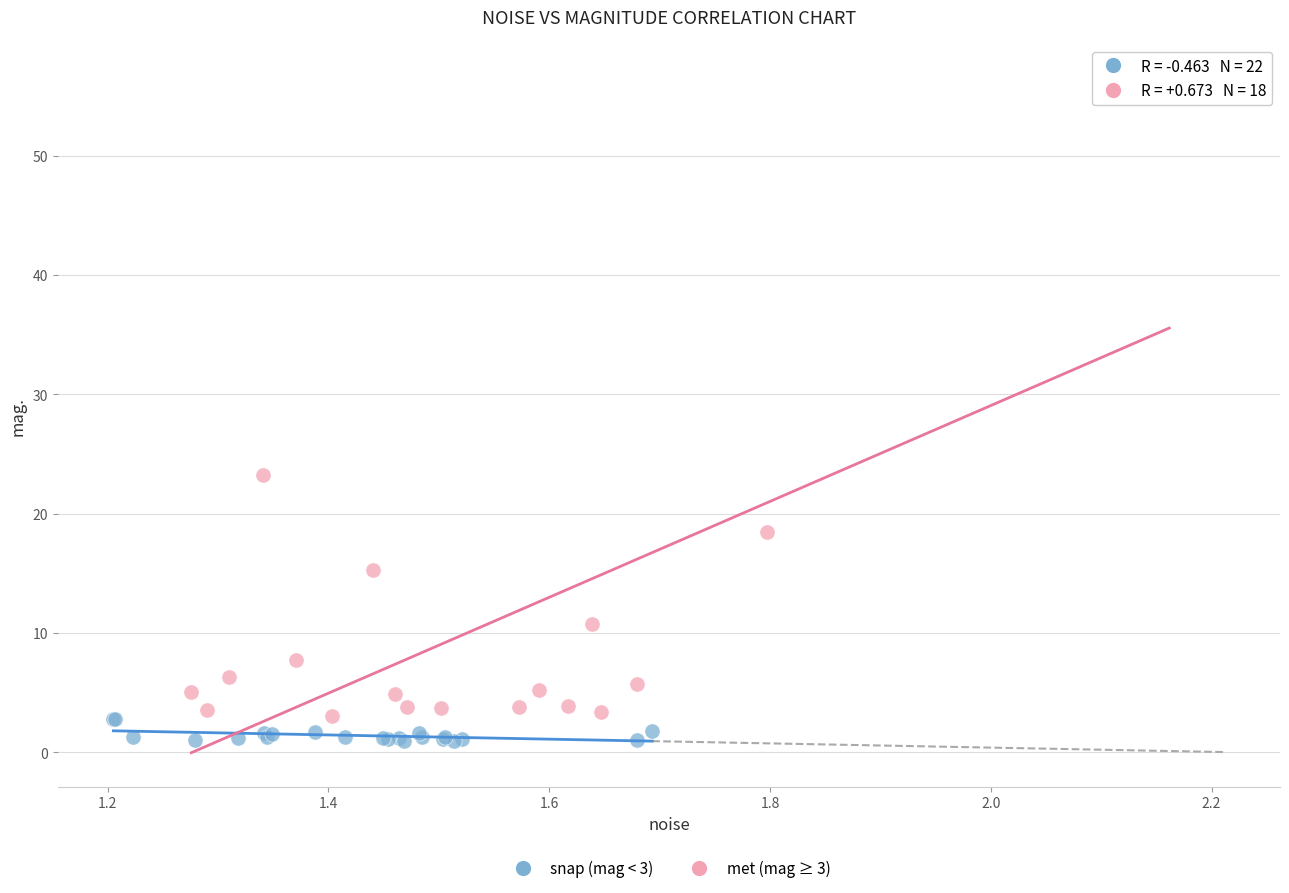

What are all the series names shown in the legend?

snap (mag < 3), met (mag ≥ 3)